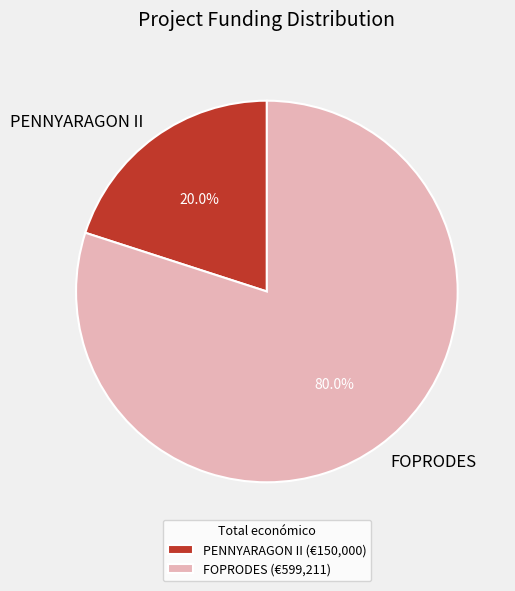

What percentage is NOT represented by FOPRODES?

20.0%